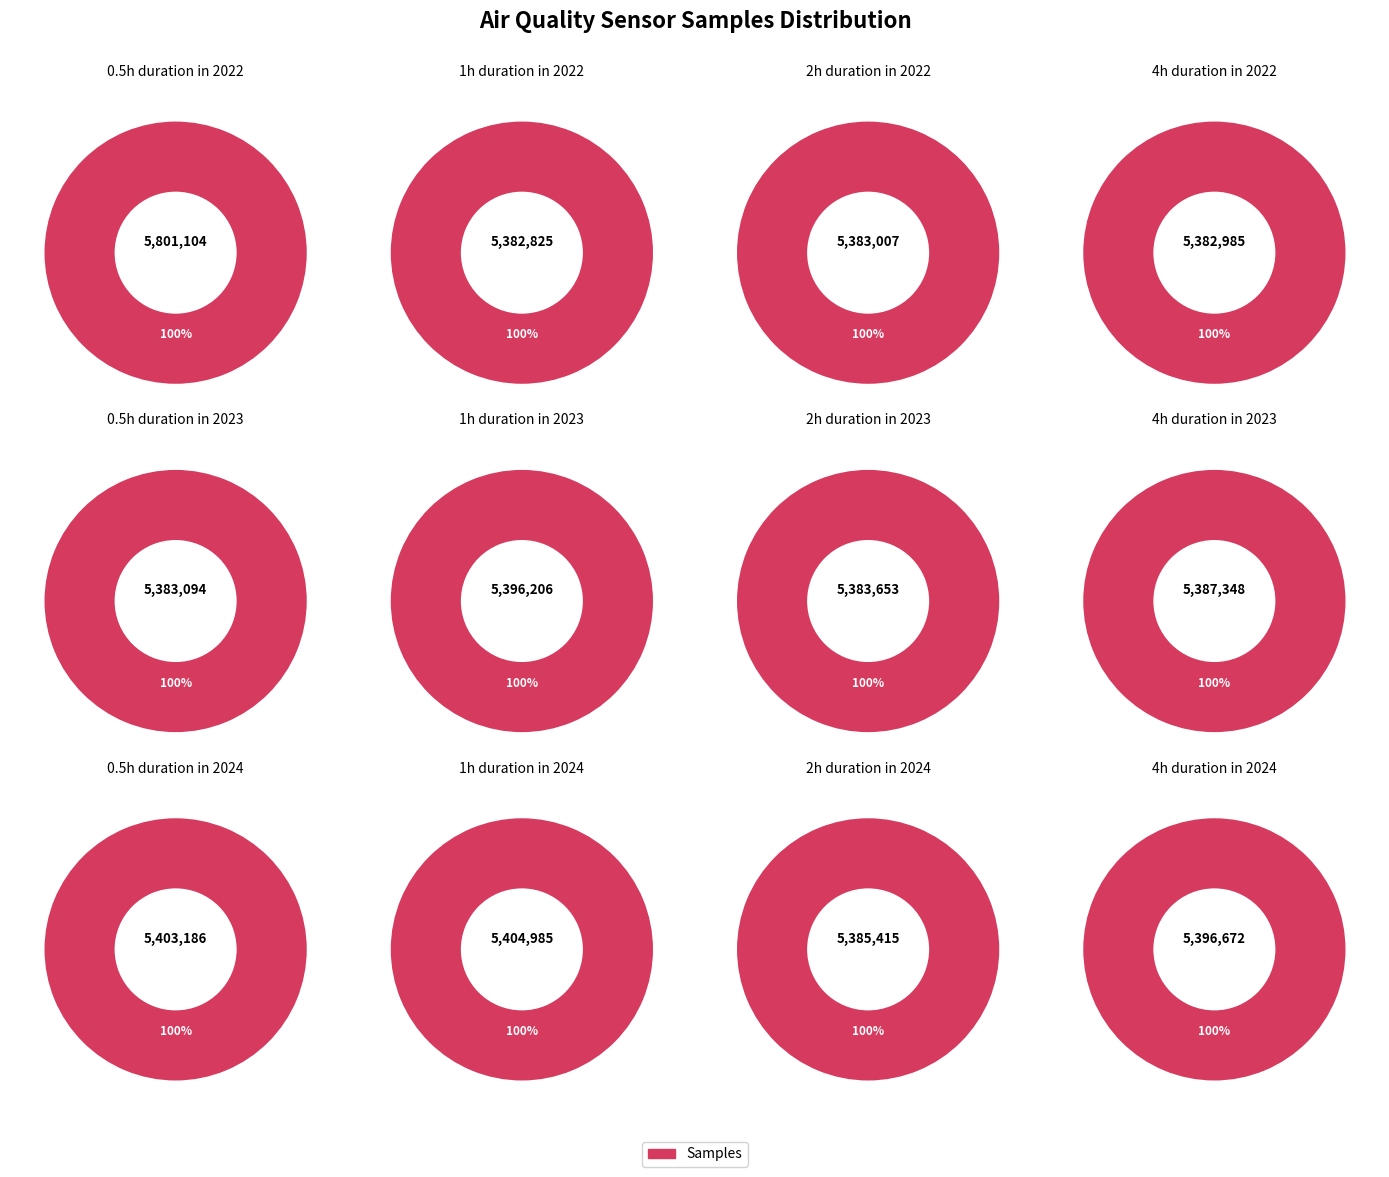

Does 33 account for over 50% of the chart?

No